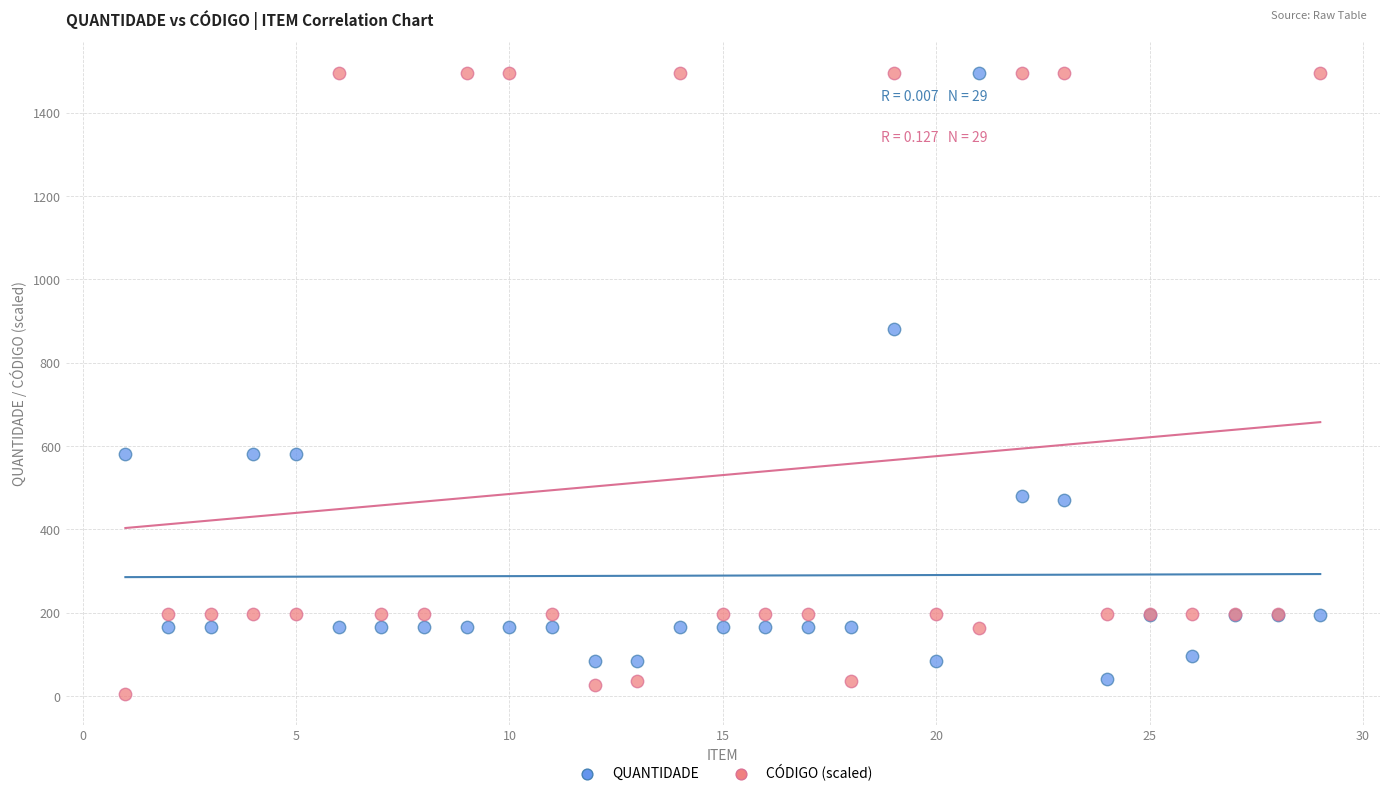

Which series contains the lowest Y value?

CÓDIGO (scaled)